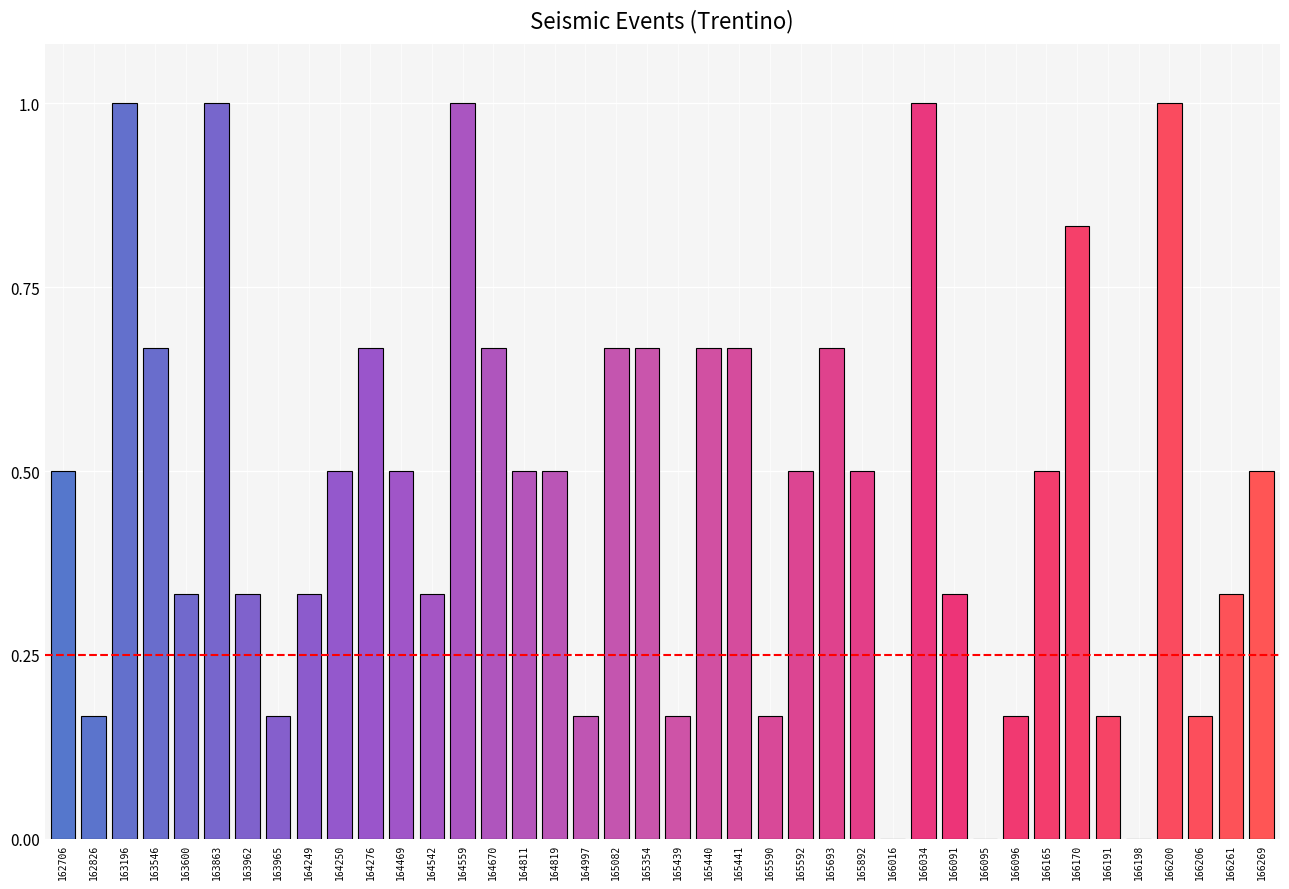

Which has a higher value, 162826 or 165592?

165592